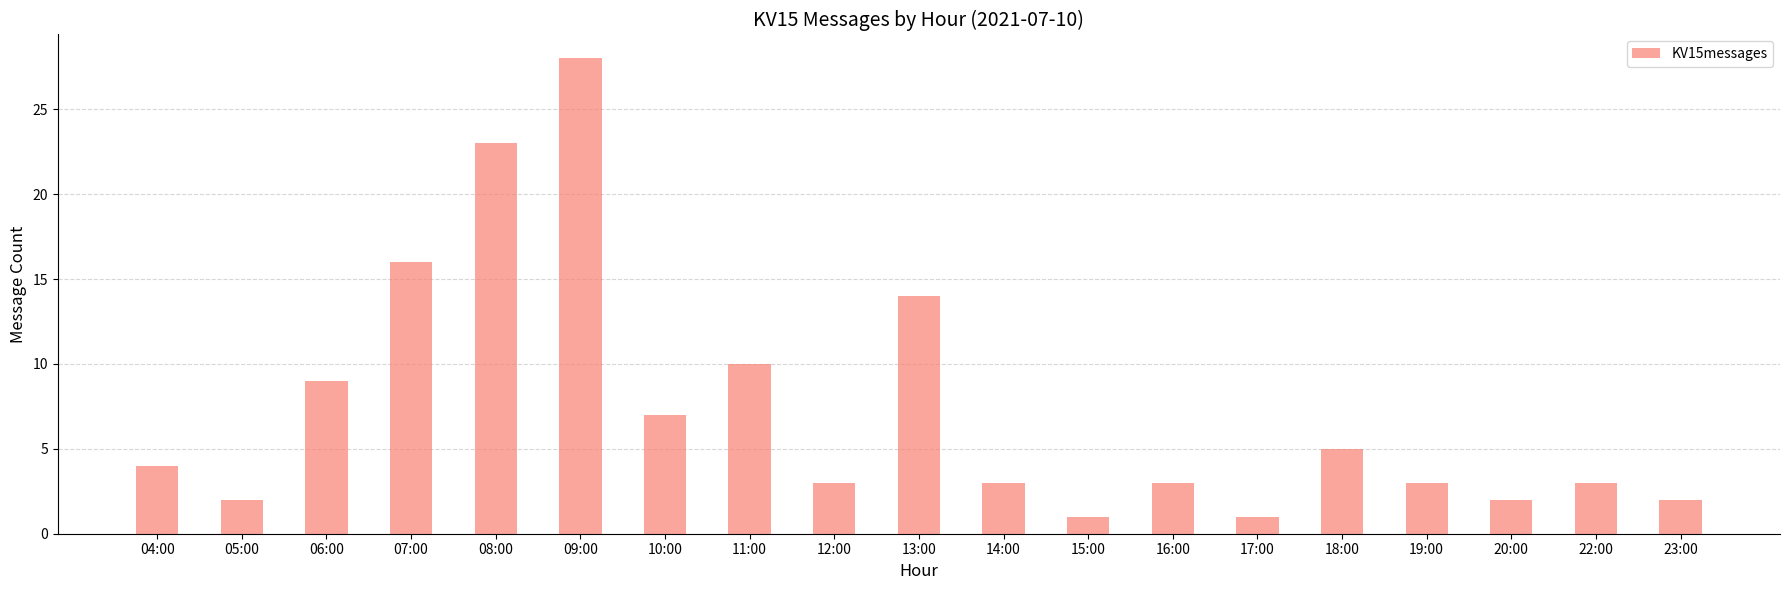

What is the maximum value shown in the chart?

28